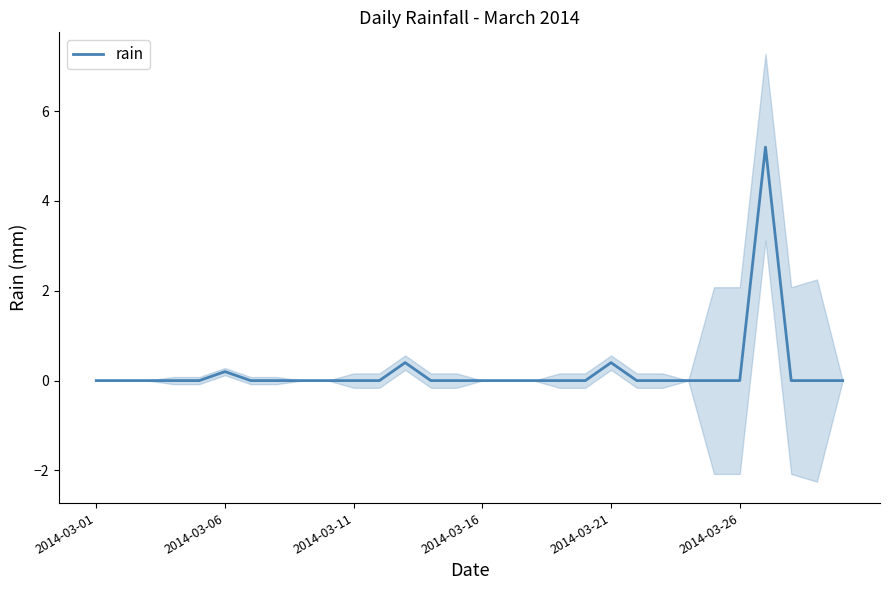

Does the chart display data point markers on the line(s)?

No